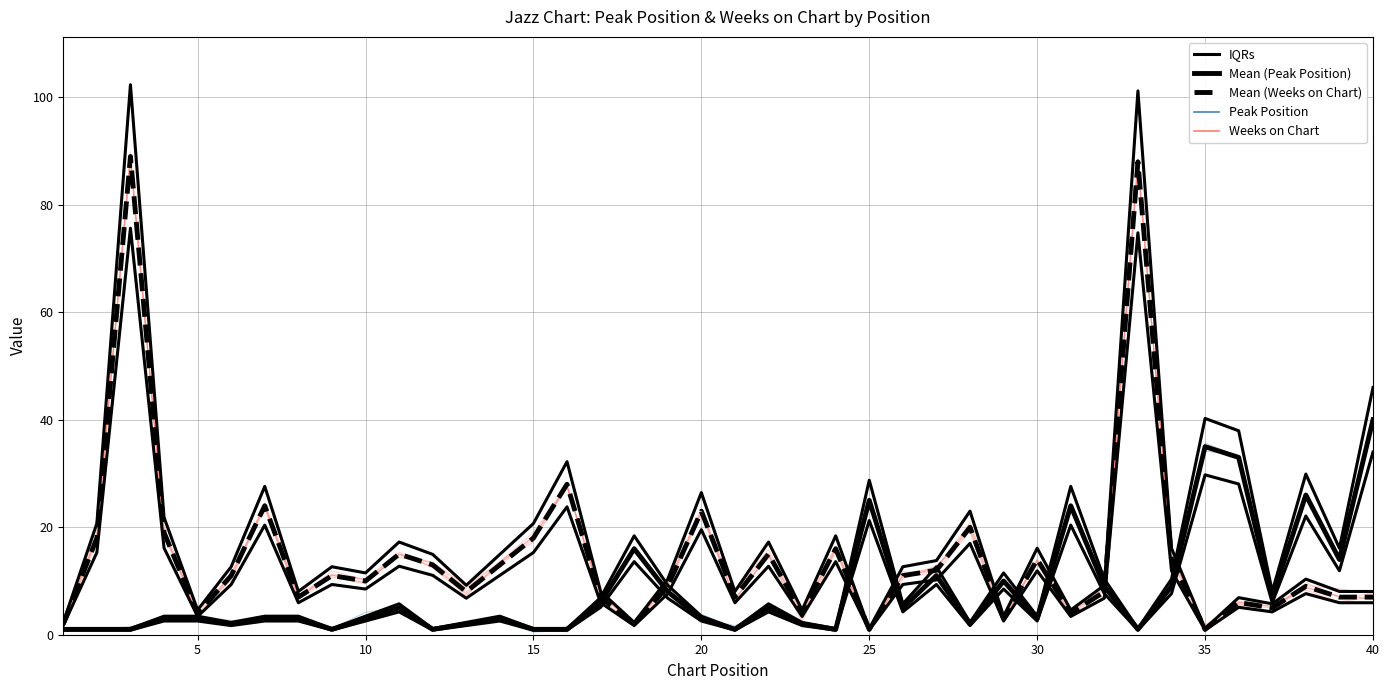

Which category has the lowest value in the Mean (Weeks on Chart) series?

25